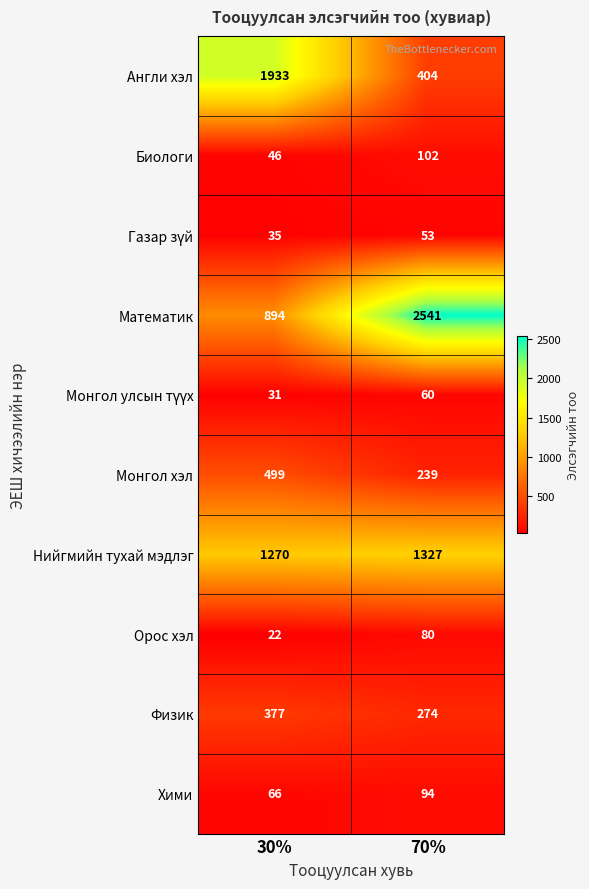

What is the difference between the Математик values at 30% and 70%?

1647